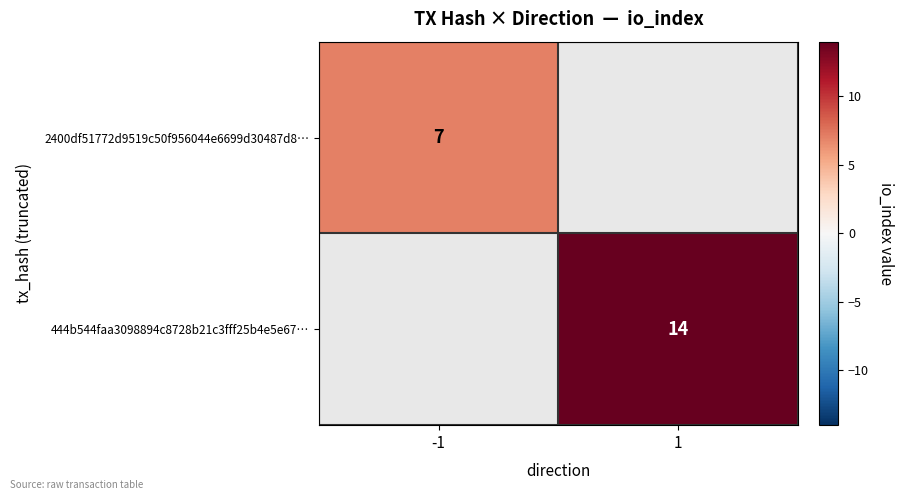

Is the value of 444b544faa3098894c8728b21c3fff25b4e5e67… at 1 greater than the value of 2400df51772d9519c50f956044e6699d30487d8… at -1?

Yes